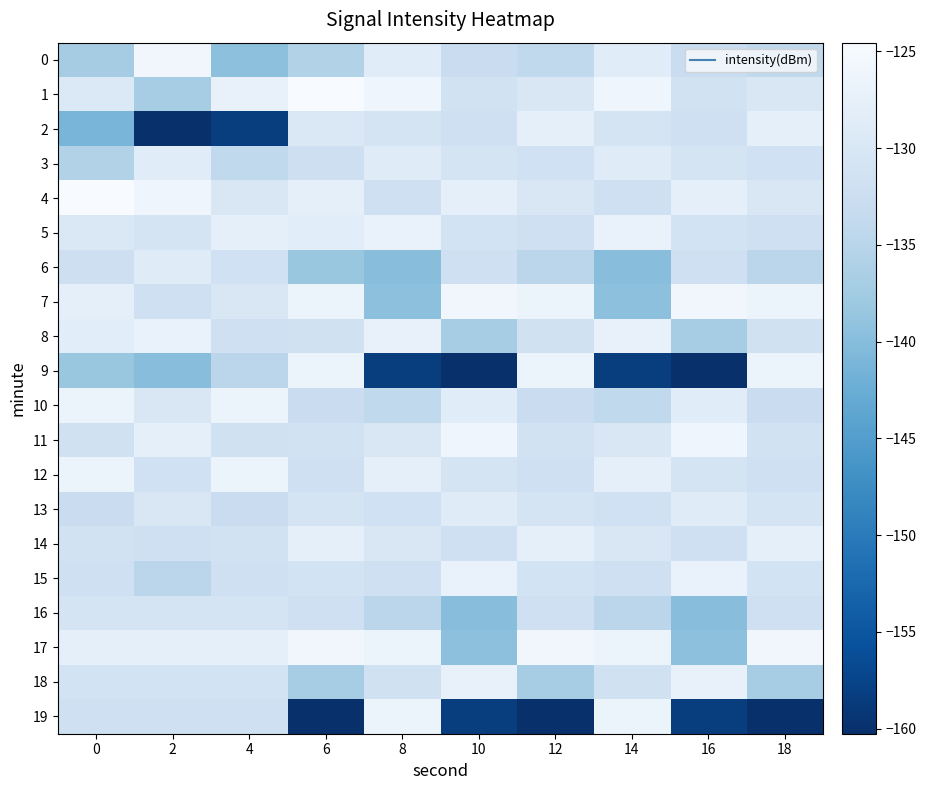

What is the greatest value displayed?

-124.5